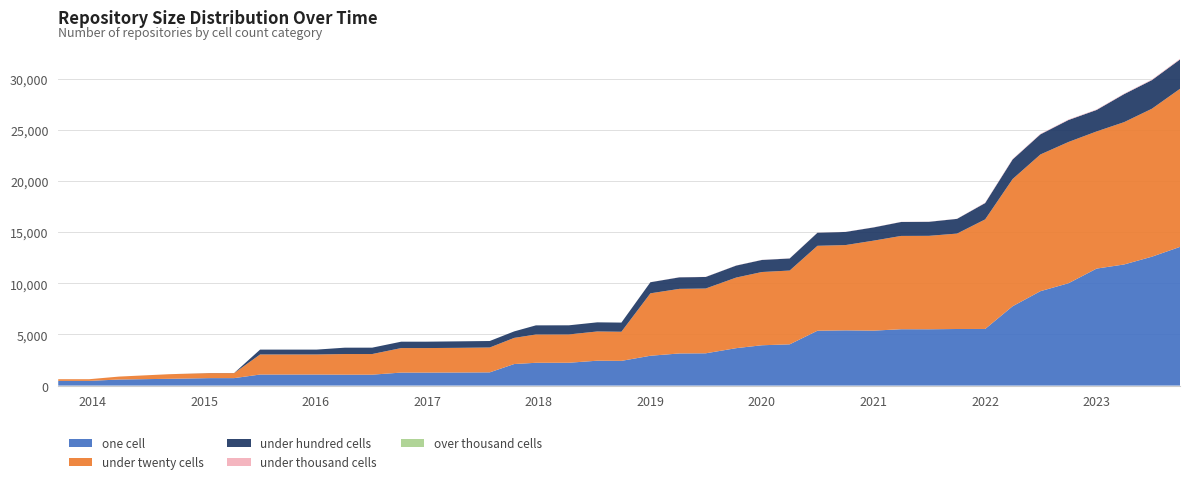

Reading right to left, what are all the values shown in this chart?

one_cell: 2023-10-01=13552	2023-07-01=12594	2023-04-01=11835	2023-01-01=11431	2022-10-01=10003	2022-07-01=9224	2022-04-01=7752	2022-01-01=5532	2021-10-01=5529	2021-07-01=5503	2021-04-01=5507	2021-01-01=5369	2020-10-01=5397	2020-07-01=5361	2020-04-01=4030	2020-01-01=3940	2019-10-09=3657	2019-07-01=3153	2019-04-06=3140	2019-01-01=2915	2018-09-28=2415	2018-07-11=2431	2018-04-09=2231	2017-12-22=2227	2017-10-12=2106	2017-07-24=1292	2017-04-12=1278	2016-12-27=1270	2016-10-07=1270	2016-07-04=1066	2016-04-05=1066	2016-01-04=1079	2015-10-01=1079	2015-07-03=1079	2015-04-09=729	2015-01-19=729	2014-09-08=662	2014-03-28=592	2013-12-20=458	2013-09-10=458
under_twenty_cells: 2023-10-01=15447	2023-07-01=14459	2023-04-01=13908	2023-01-01=13404	2022-10-01=13803	2022-07-01=13361	2022-04-01=12433	2022-01-01=10707	2021-10-01=9324	2021-07-01=9130	2021-04-01=9117	2021-01-01=8796	2020-10-01=8334	2020-07-01=8299	2020-04-01=7212	2020-01-01=7157	2019-10-09=6900	2019-07-01=6332	2019-04-06=6312	2019-01-01=6101	2018-09-28=2846	2018-07-11=2857	2018-04-09=2766	2017-12-22=2765	2017-10-12=2555	2017-07-24=2430	2017-04-12=2410	2016-12-27=2395	2016-10-07=2395	2016-07-04=2016	2016-04-05=2017	2016-01-04=1960	2015-10-01=1960	2015-07-03=1960	2015-04-09=489	2015-01-19=489	2014-09-08=449	2014-03-28=287	2013-12-20=164	2013-09-10=164
under_hundred_cells: 2023-10-01=2867	2023-07-01=2799	2023-04-01=2739	2023-01-01=2101	2022-10-01=2148	2022-07-01=1969	2022-04-01=1915	2022-01-01=1596	2021-10-01=1438	2021-07-01=1370	2021-04-01=1364	2021-01-01=1291	2020-10-01=1283	2020-07-01=1274	2020-04-01=1178	2020-01-01=1178	2019-10-09=1170	2019-07-01=1128	2019-04-06=1126	2019-01-01=1082	2018-09-28=894	2018-07-11=892	2018-04-09=892	2017-12-22=892	2017-10-12=634	2017-07-24=634	2017-04-12=634	2016-12-27=624	2016-10-07=624	2016-07-04=623	2016-04-05=620	2016-01-04=476	2015-10-01=476	2015-07-03=476	2015-04-09=10	2015-01-19=10	2014-09-08=0	2014-03-28=0	2013-12-20=0	2013-09-10=0
under_thousand_cells: 2023-10-01=65	2023-07-01=55	2023-04-01=46	2023-01-01=46	2022-10-01=46	2022-07-01=44	2022-04-01=42	2022-01-01=36	2021-10-01=11	2021-07-01=11	2021-04-01=11	2021-01-01=11	2020-10-01=11	2020-07-01=11	2020-04-01=11	2020-01-01=11	2019-10-09=11	2019-07-01=11	2019-04-06=11	2019-01-01=4	2018-09-28=0	2018-07-11=0	2018-04-09=0	2017-12-22=0	2017-10-12=0	2017-07-24=0	2017-04-12=0	2016-12-27=0	2016-10-07=0	2016-07-04=0	2016-04-05=0	2016-01-04=0	2015-10-01=0	2015-07-03=0	2015-04-09=0	2015-01-19=0	2014-09-08=0	2014-03-28=0	2013-12-20=0	2013-09-10=0
over_thousand_cells: 2023-10-01=0	2023-07-01=0	2023-04-01=0	2023-01-01=0	2022-10-01=0	2022-07-01=0	2022-04-01=0	2022-01-01=0	2021-10-01=0	2021-07-01=0	2021-04-01=0	2021-01-01=0	2020-10-01=0	2020-07-01=0	2020-04-01=0	2020-01-01=0	2019-10-09=0	2019-07-01=0	2019-04-06=0	2019-01-01=0	2018-09-28=0	2018-07-11=0	2018-04-09=0	2017-12-22=0	2017-10-12=0	2017-07-24=0	2017-04-12=0	2016-12-27=0	2016-10-07=0	2016-07-04=0	2016-04-05=0	2016-01-04=0	2015-10-01=0	2015-07-03=0	2015-04-09=0	2015-01-19=0	2014-09-08=0	2014-03-28=0	2013-12-20=0	2013-09-10=0